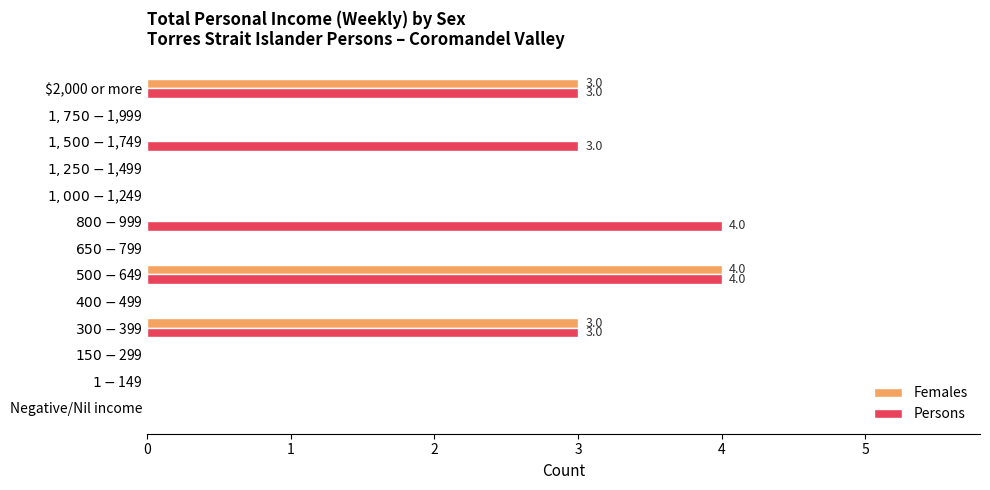

What is the maximum value shown in the chart?

4